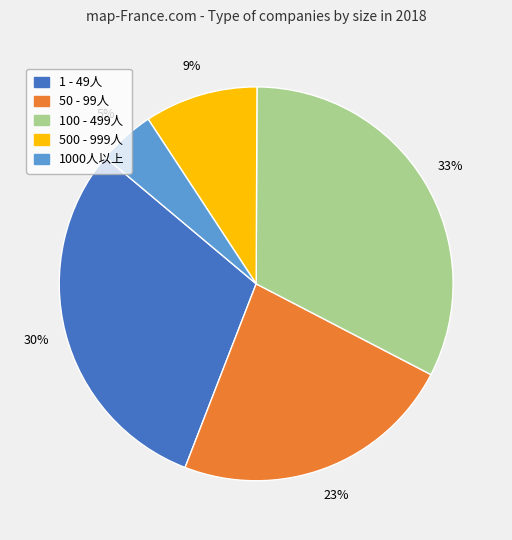

What percentage is the 1 - 49人 slice, to the nearest percent?

30%